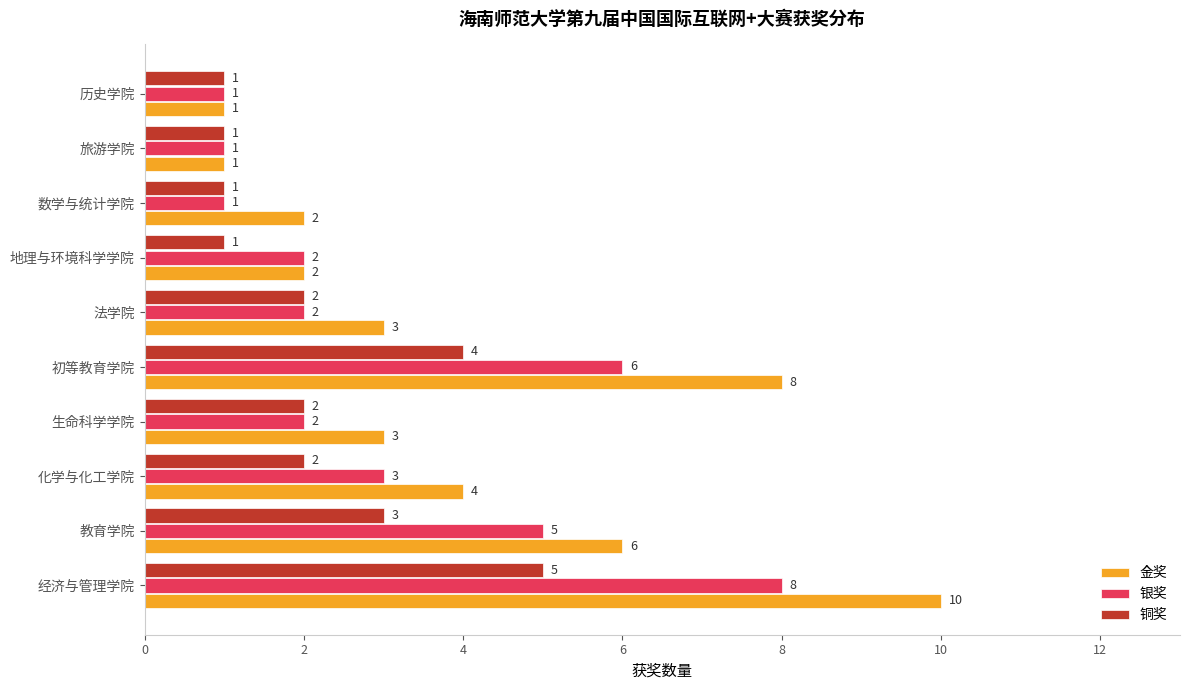

What are all the series names shown in the legend?

金奖, 银奖, 铜奖